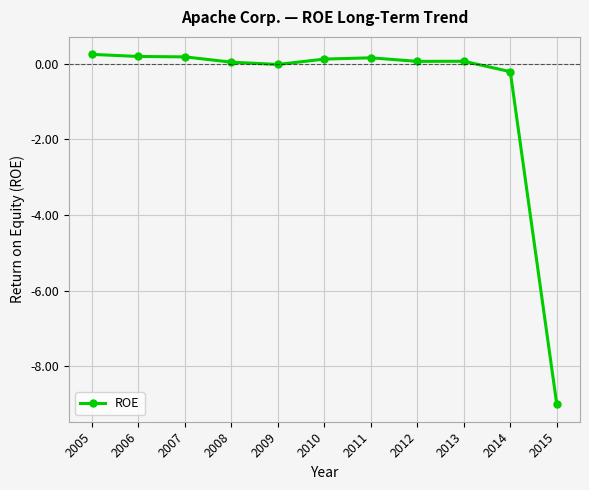

What is the sum of all values?

-8.2